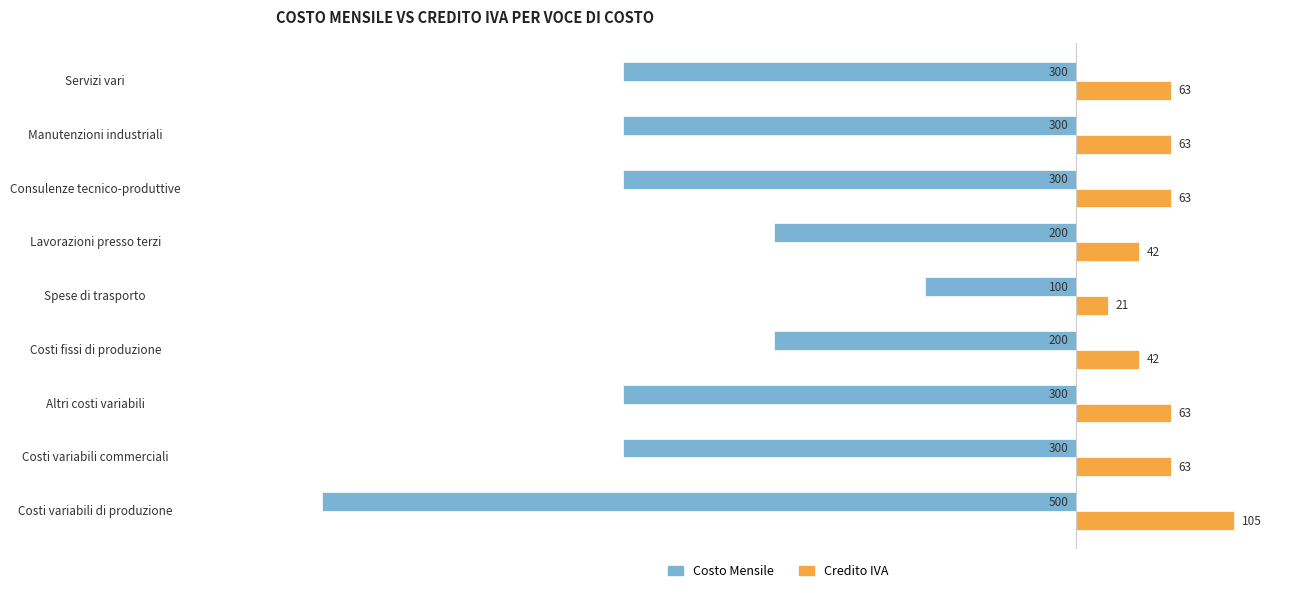

Which series has the largest total across all categories?

Credito IVA